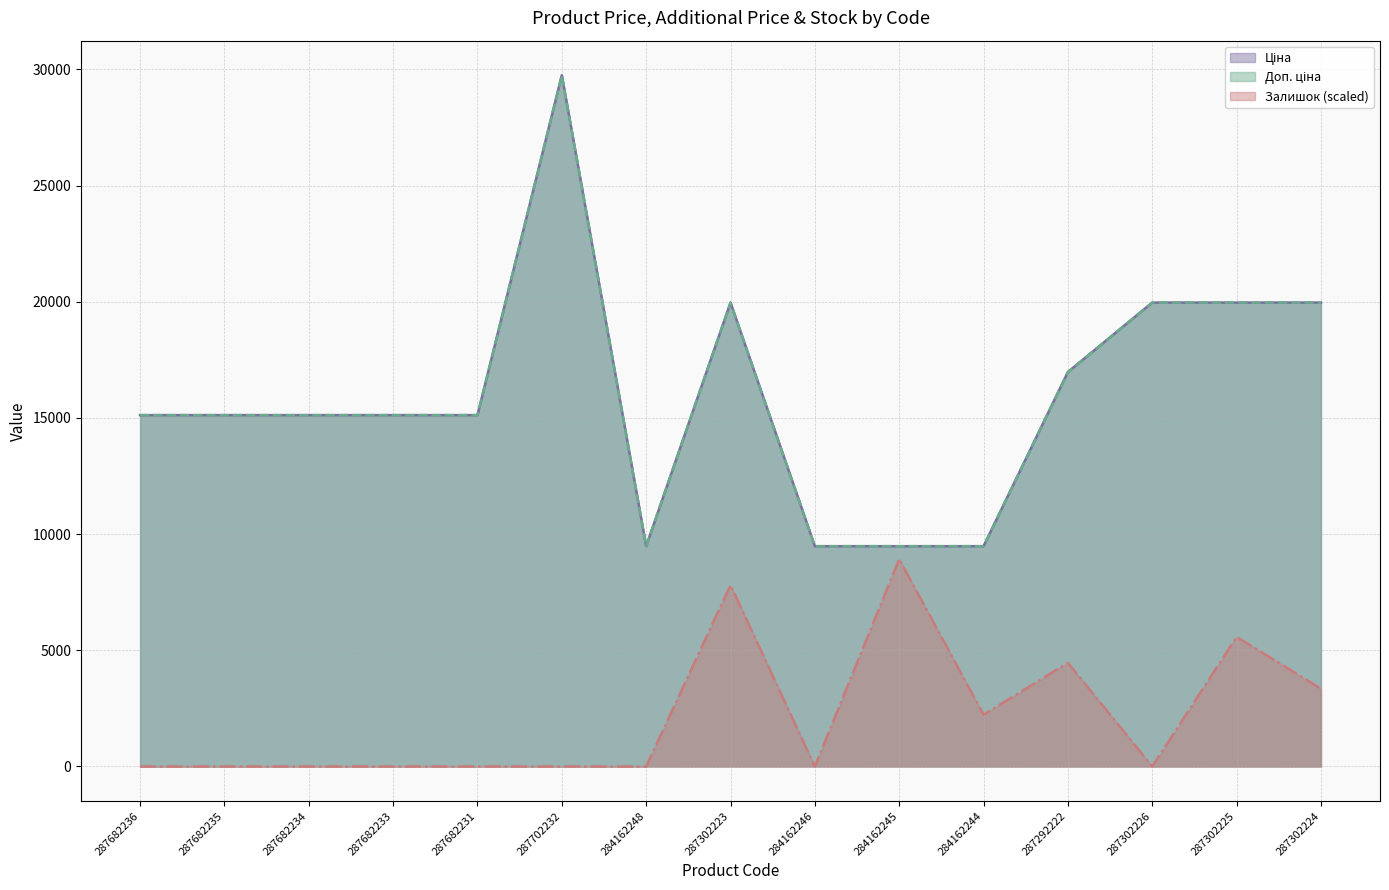

Is it true that Залишок equals 5577.6 at 287302225?

True